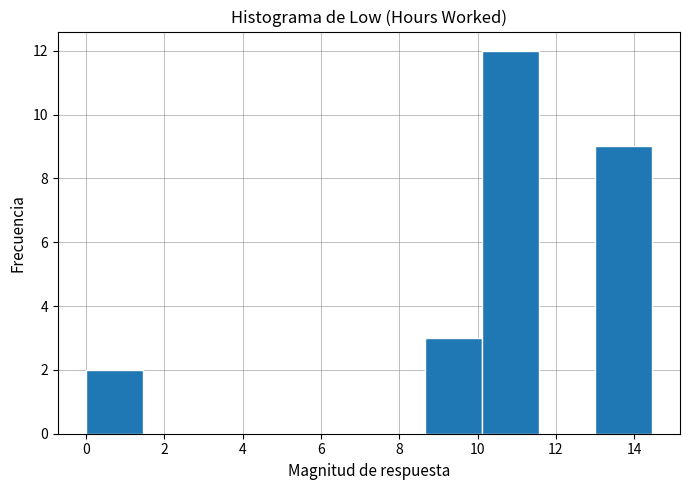

What is the height of the bar covering 0.0 to 1.4 on the x-axis? Neither the bar edges nor the heights are printed on the chart, so give them approximately, as read against the axes.

2